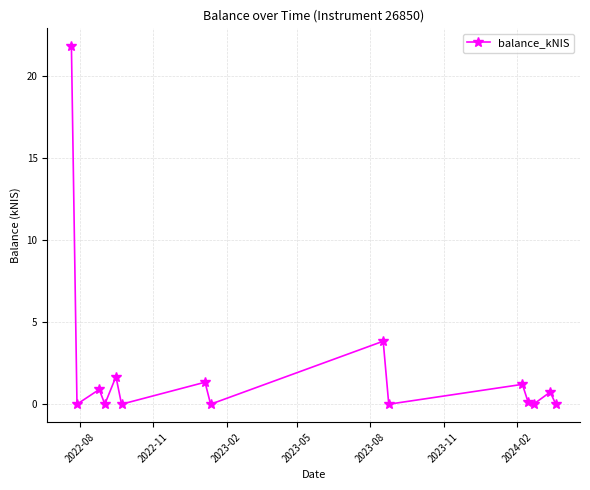

What is the greatest value displayed?

21.8